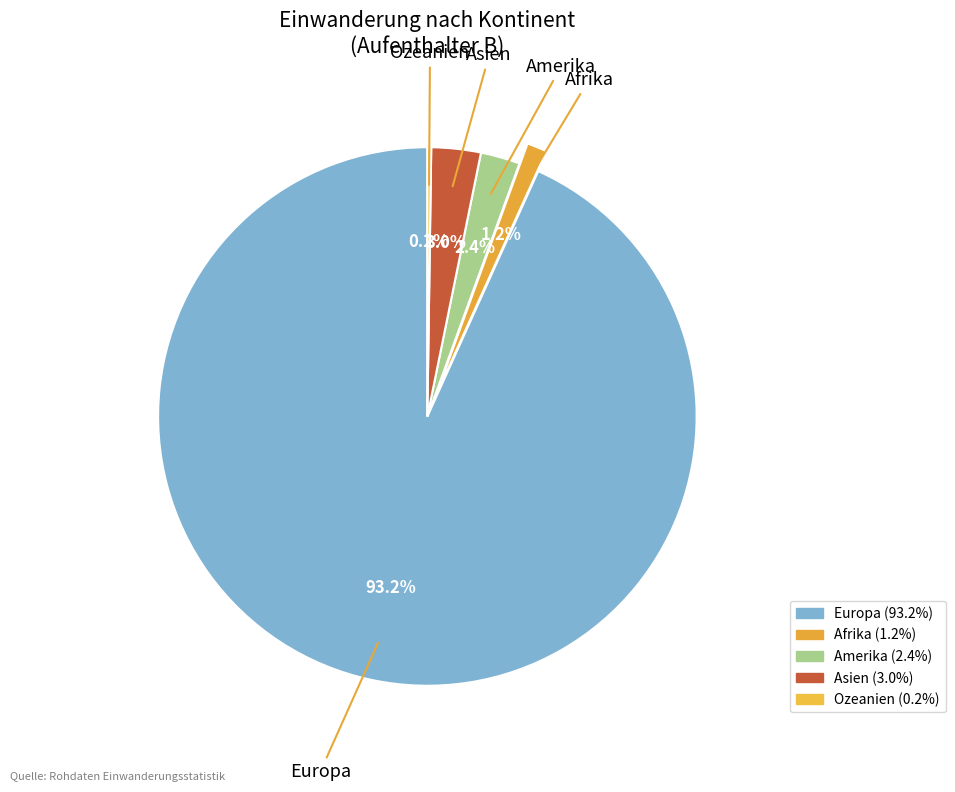

Is there a majority slice in this chart?

Yes